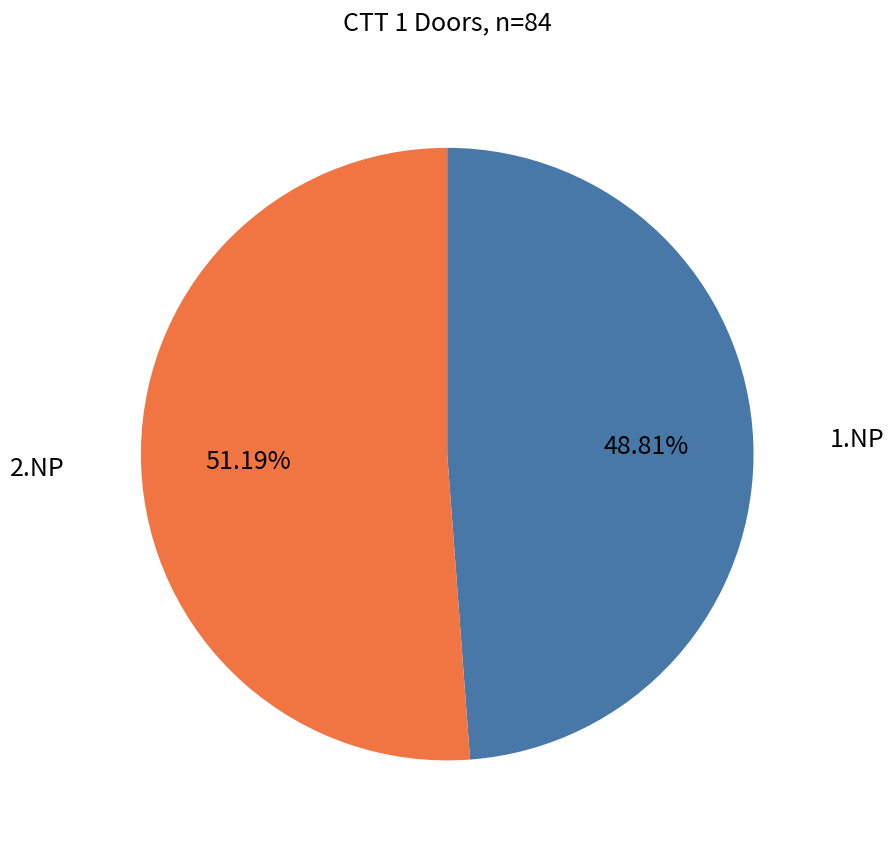

Does any single category account for the majority?

Yes